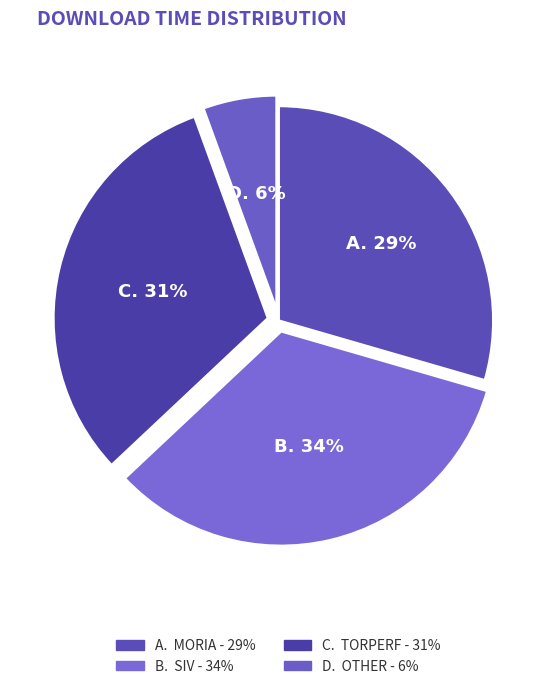

Count the number of slices in the pie.

4